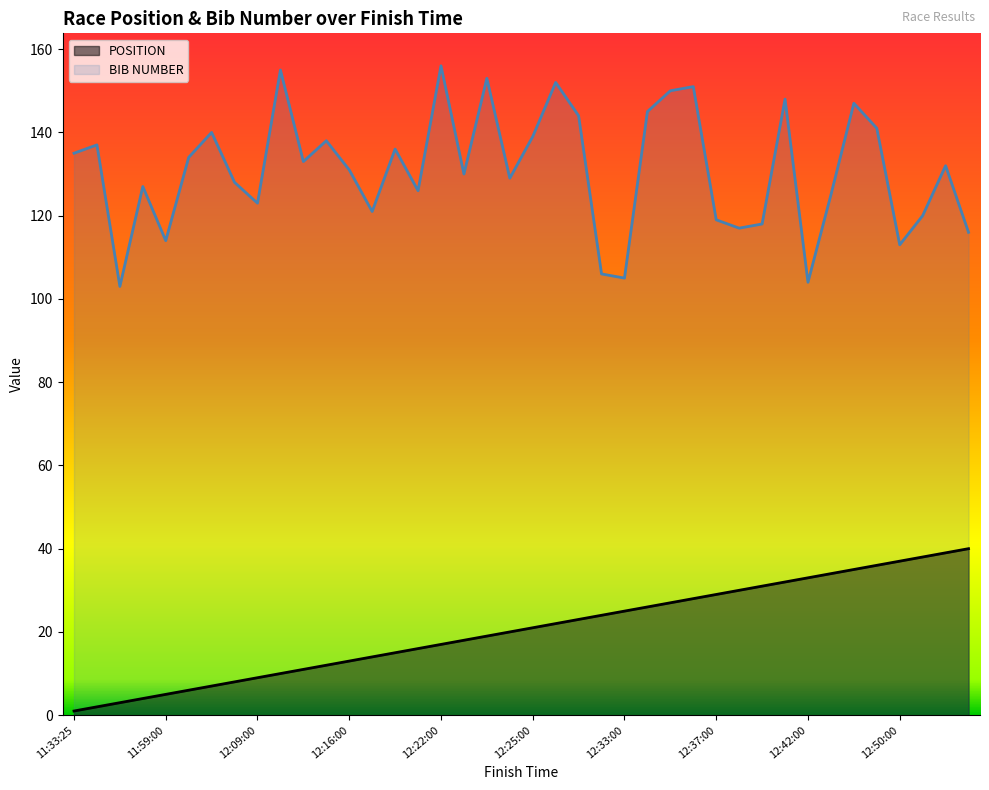

At how many categories does at least one series exceed 30?

40